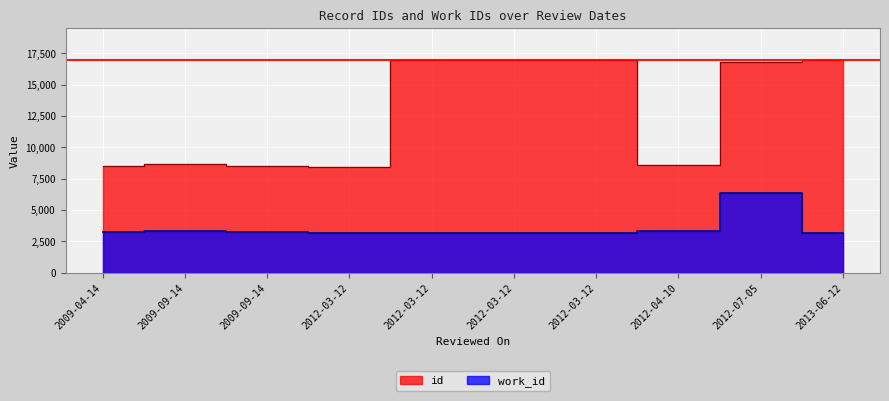

What is the sum of the work_id values at 2012-04-10 and 2012-03-12?

6498